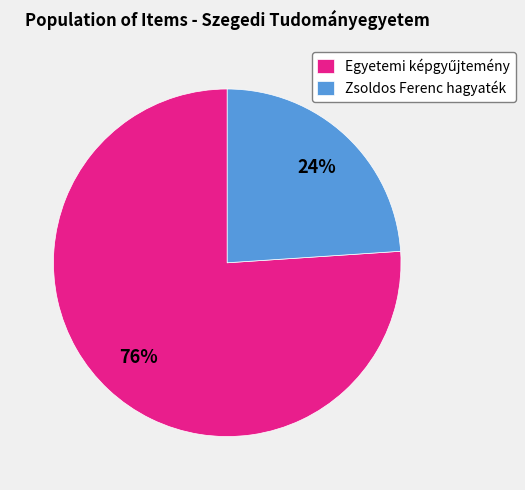

Which category has the smallest portion of the pie?

Zsoldos Ferenc hagyaték